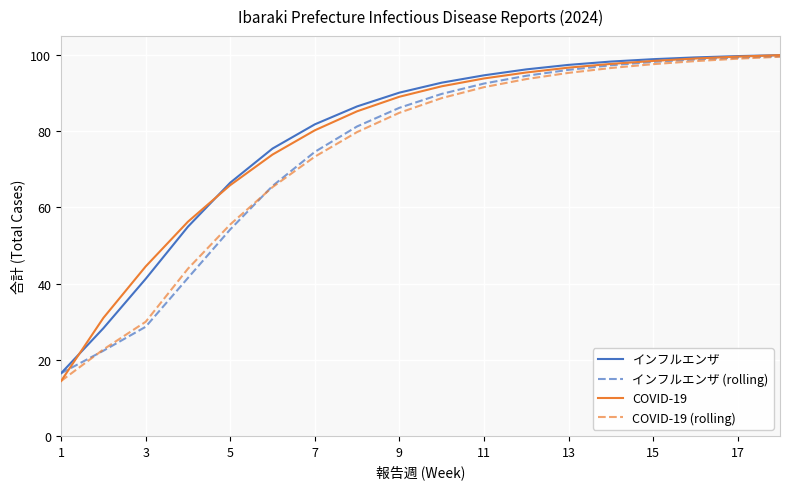

Which series has the largest range (max minus min)?

COVID-19